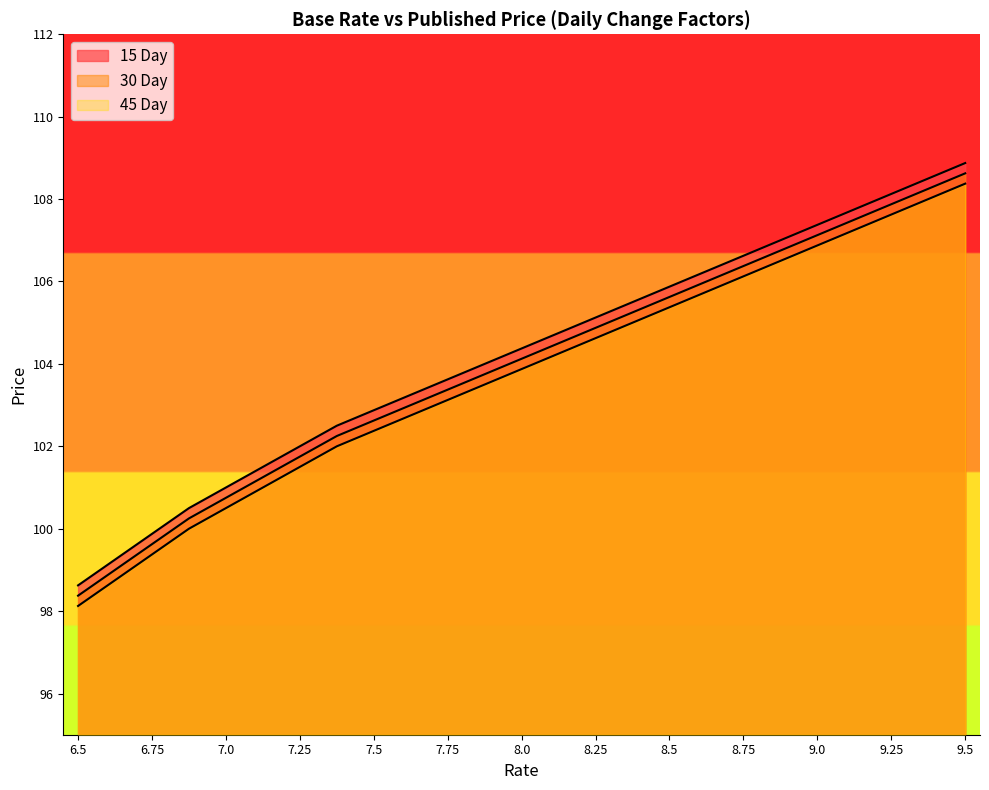

Between 9.25 and 8.125, which is larger?

9.25